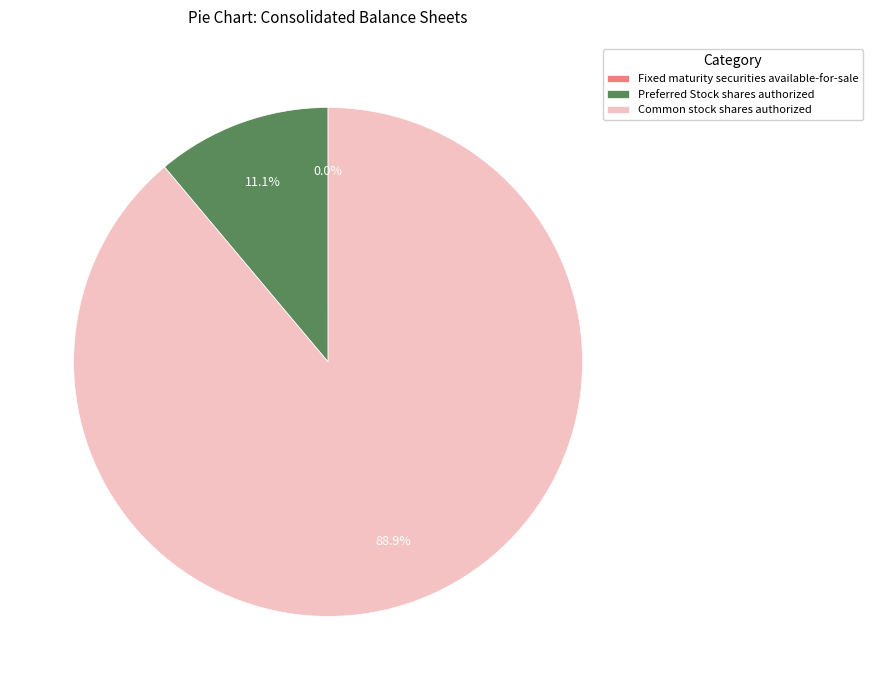

Does Preferred Stock shares authorized account for over 50% of the chart?

No